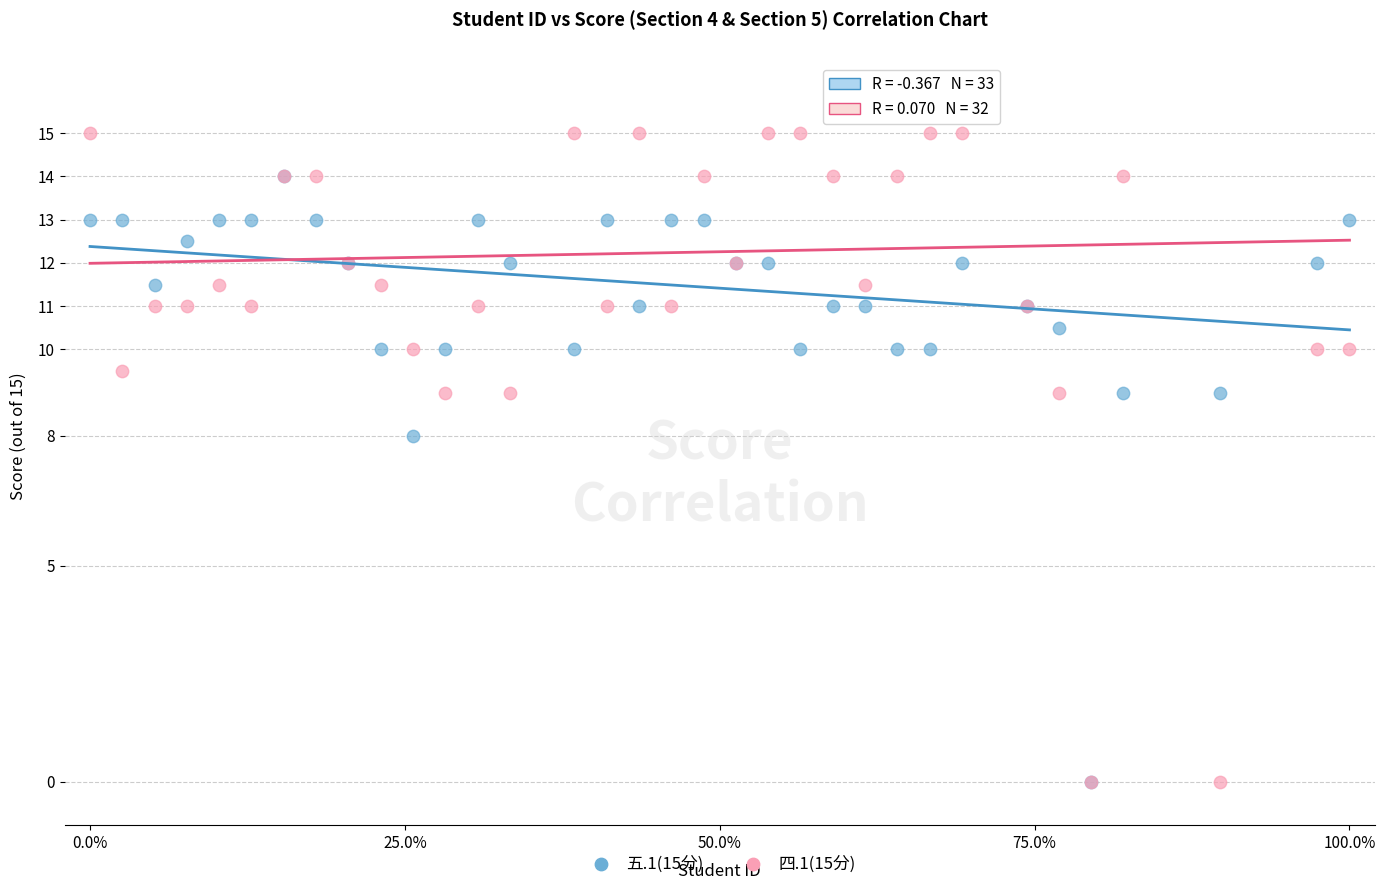

What are all the series names shown in the legend?

五.1(15分), 四.1(15分)